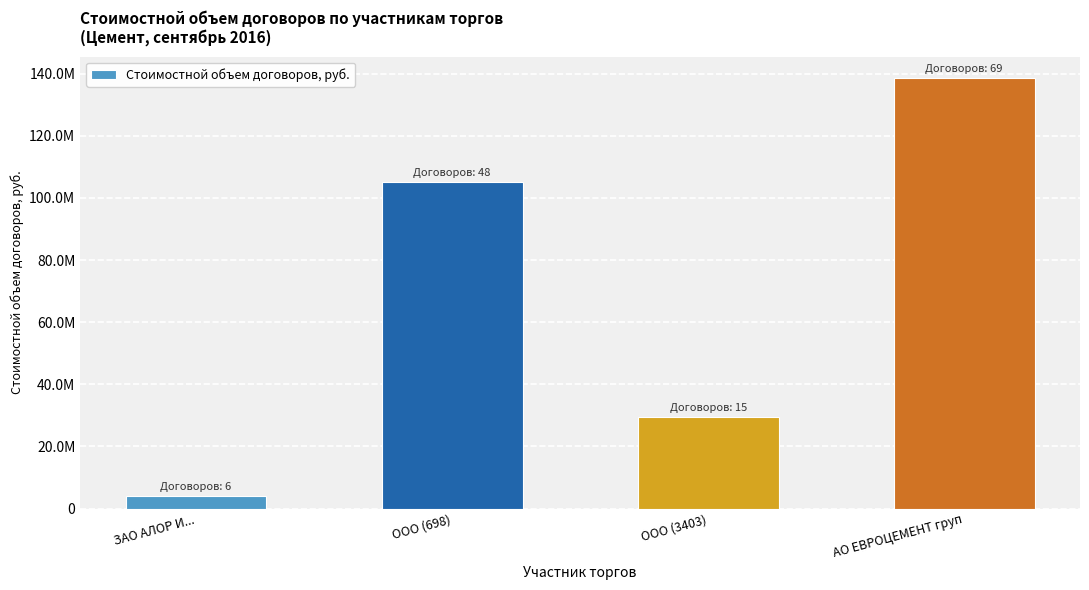

Are the bars horizontal?

No